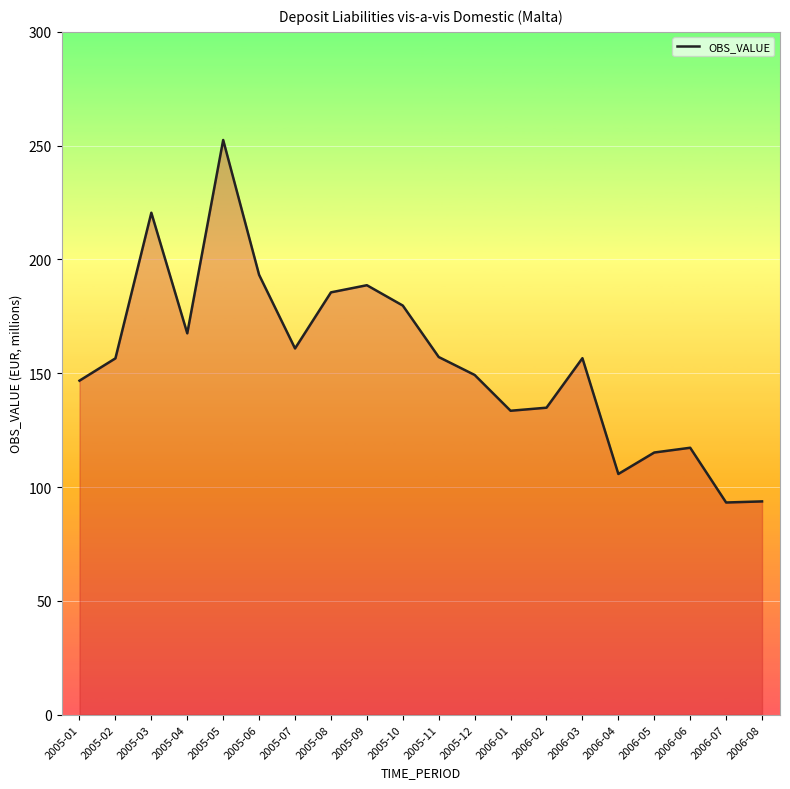

What is the ratio of the value at 2005-03 to the value at 2005-04?

1.3